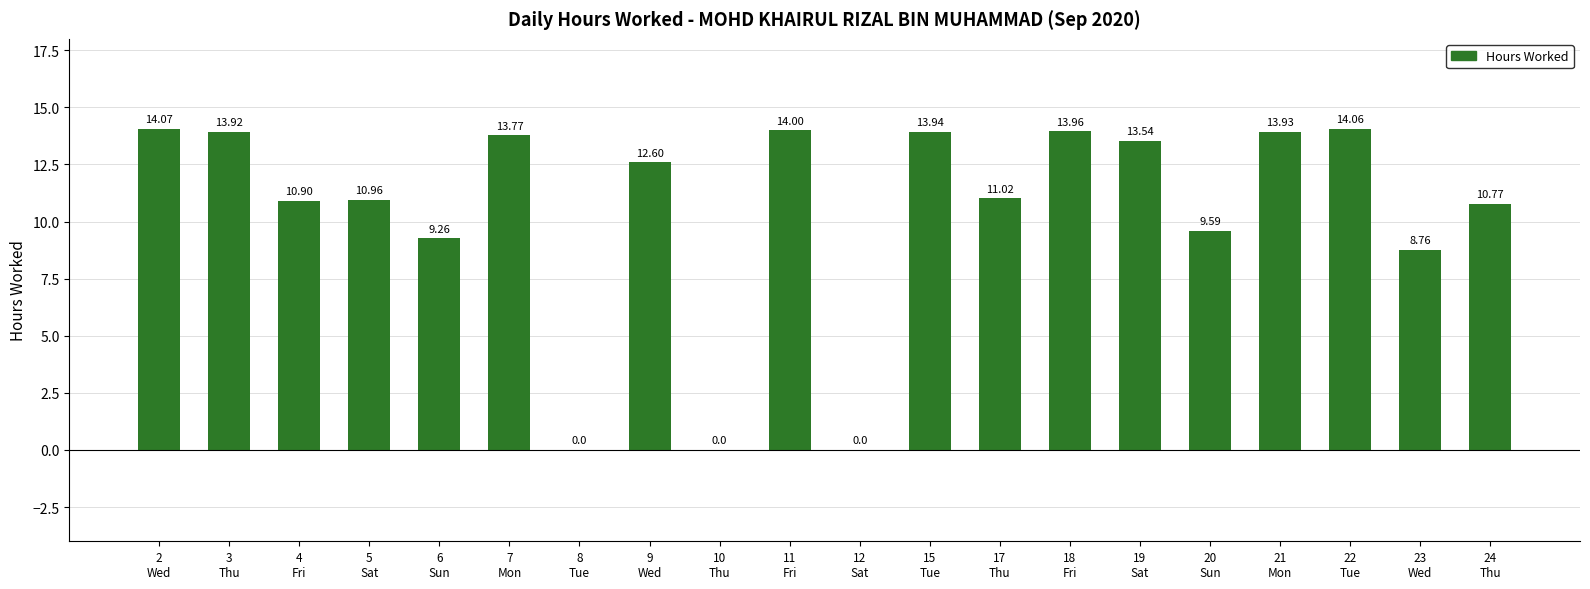

Approximately how many times larger is the value at 17
Thu compared to 6
Sun?

1.2